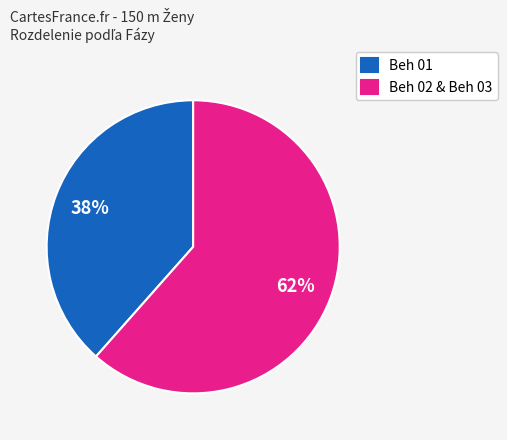

Which has a higher value, Beh 01 or Beh 02 & Beh 03?

Beh 02 & Beh 03